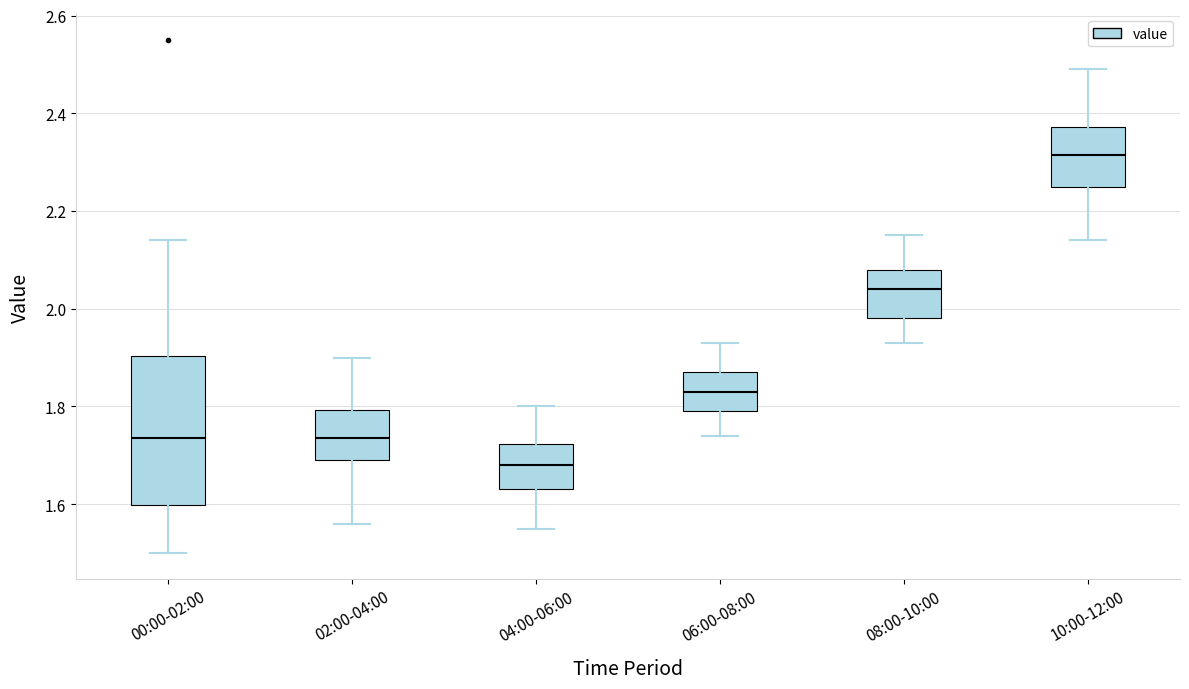

Which box has the lowest median line?

04:00-06:00